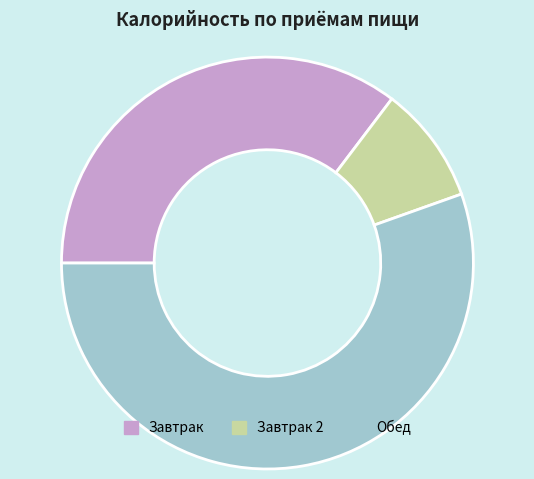

Count the number of slices in the pie.

3